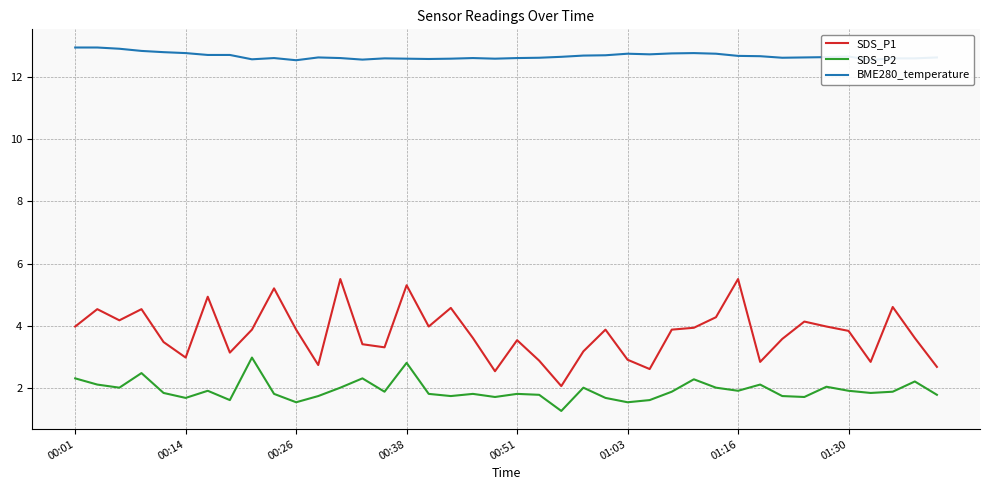

Which series has the largest total across all categories?

BME280_temperature